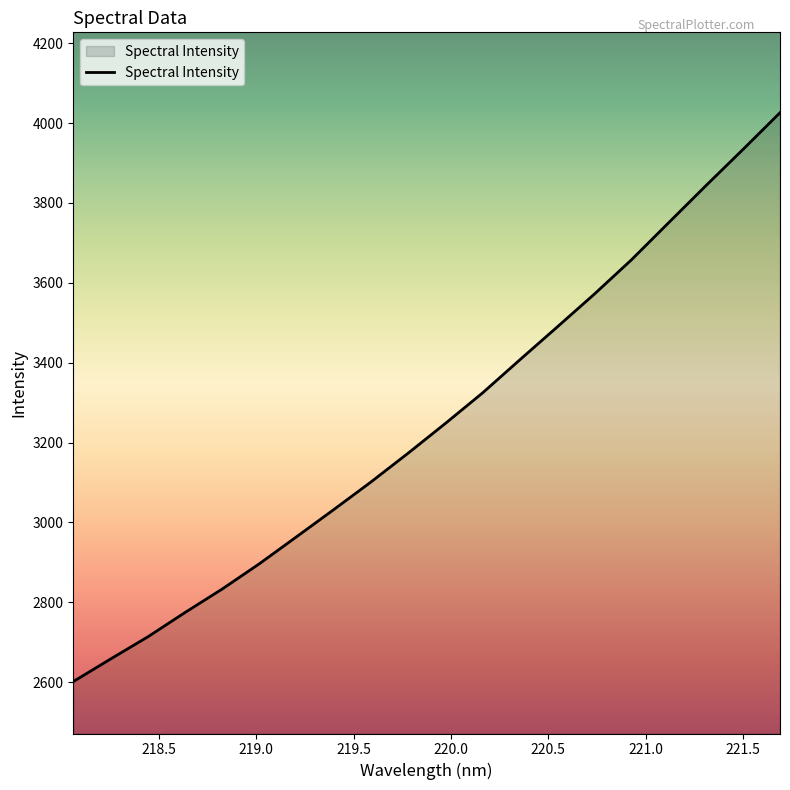

What is the greatest value displayed?

4026.1